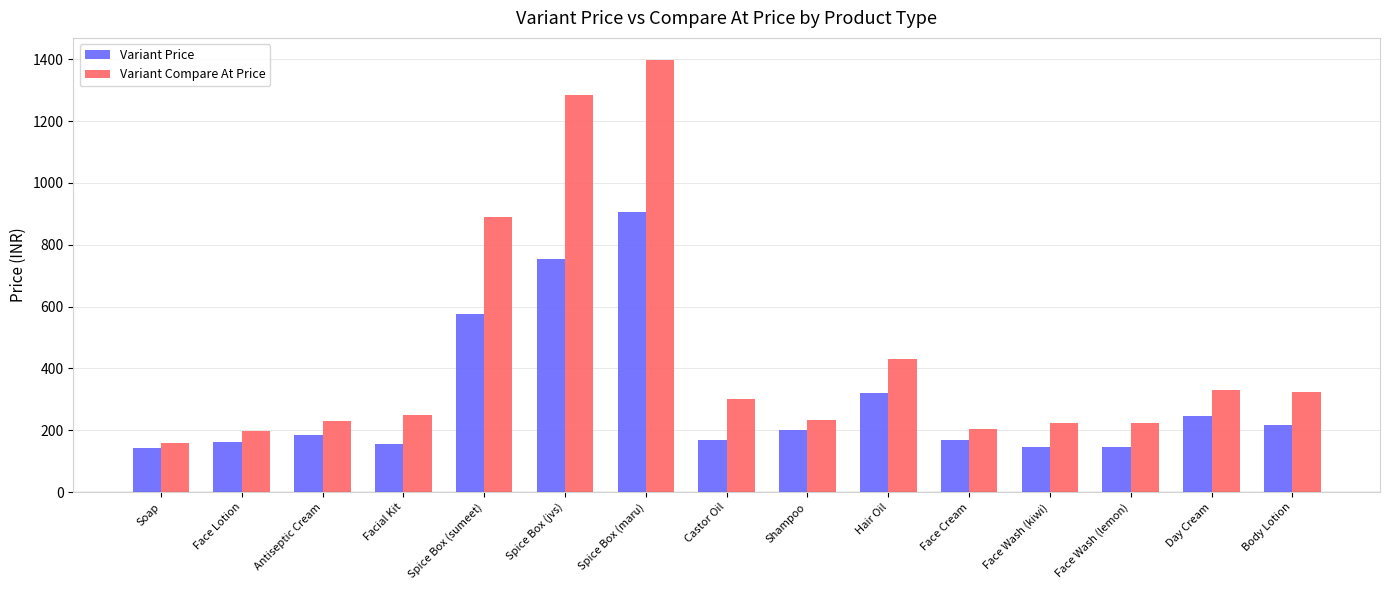

Rank the series by their average value, from highest to lowest.

Variant Compare At Price, Variant Price